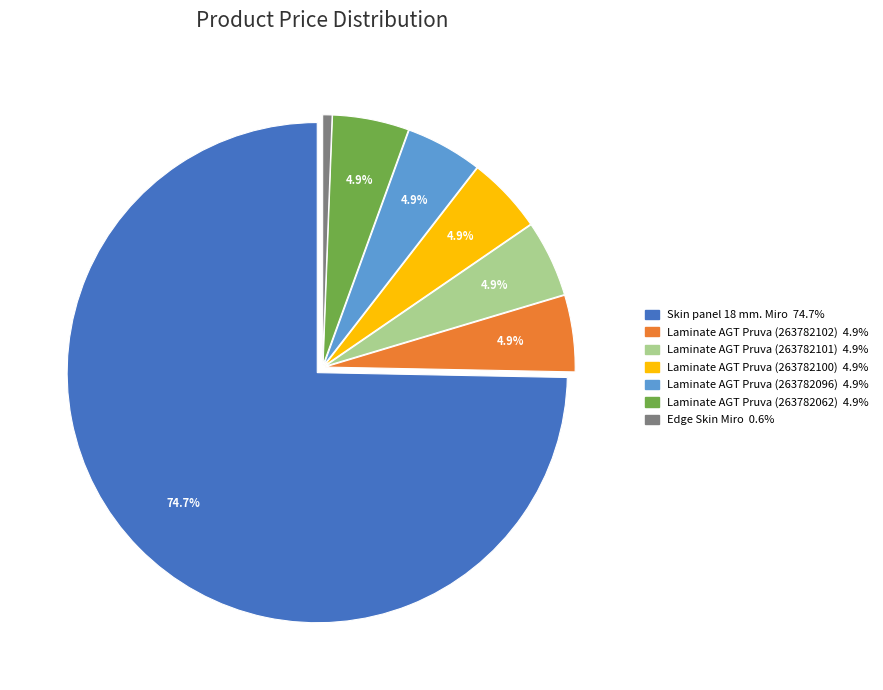

To the nearest percent, what is the combined percentage of Skin panel 18 mm. Miro and Edge Skin Miro?

75%